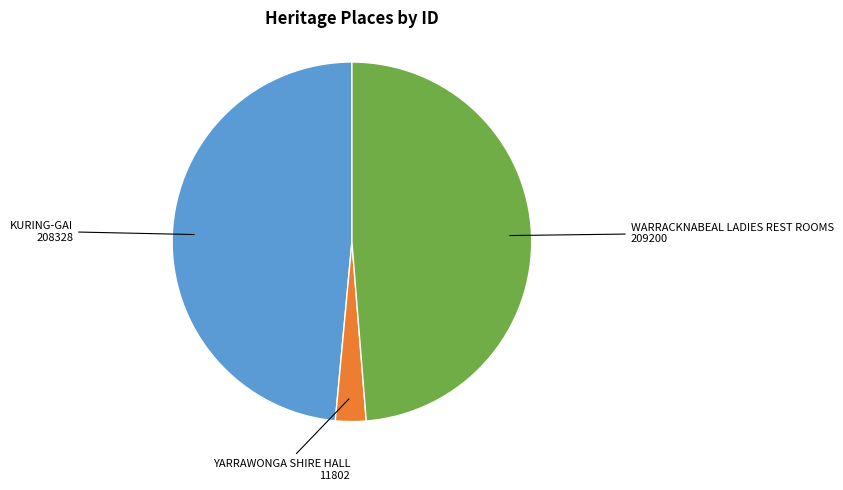

Does any single category account for the majority?

No